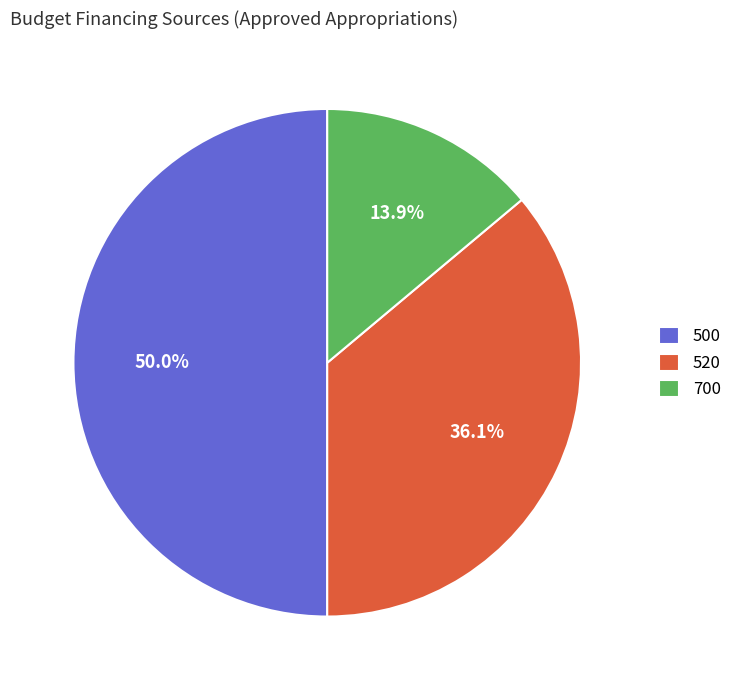

To the nearest percent, what is the difference between the largest and smallest slice percentages?

36%